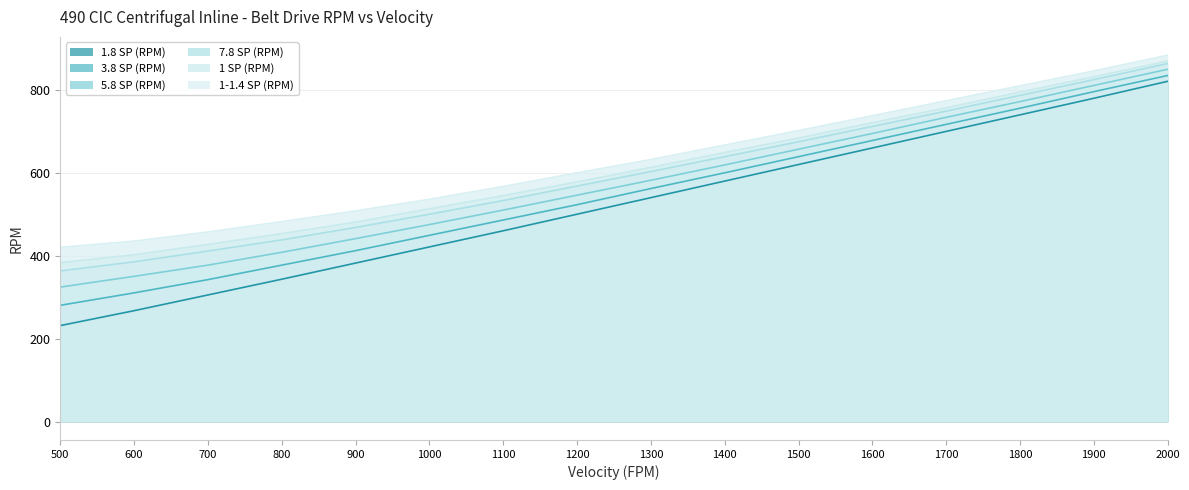

Reading right to left, what are all the values shown in this chart?

1.8 SP (RPM): 822	781	741	701	661	621	581	541	501	461	422	383	344	306	268	232
3.8 SP (RPM): 836	797	757	718	679	640	601	563	524	487	450	413	378	343	311	281
5.8 SP (RPM): 851	812	773	735	696	658	620	583	547	511	476	442	409	378	351	325
7.8 SP (RPM): 865	826	788	750	713	676	640	604	569	534	501	469	439	412	386	364
1 SP (RPM): 871	833	796	758	722	685	650	614	579	546	514	482	454	428	403	384
1-1.4 SP (RPM): 885	847	811	775	739	703	668	633	601	568	537	509	483	458	436	421